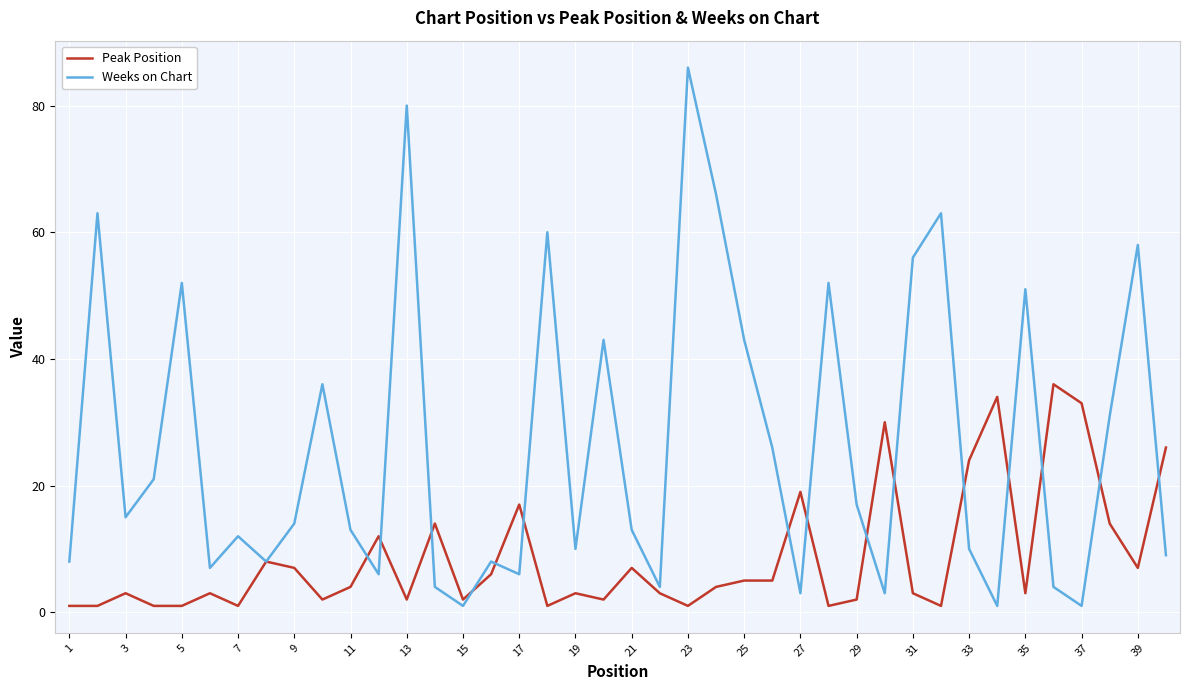

What is the highest value of the Weeks on Chart series?

86